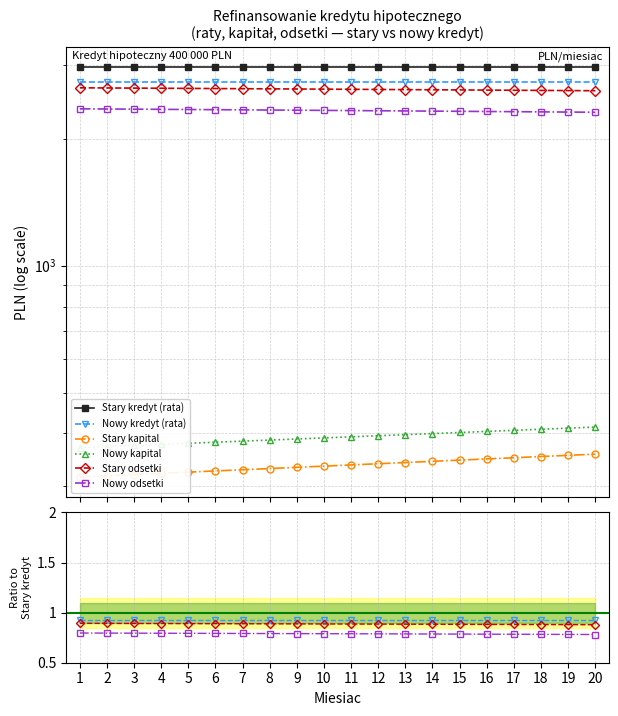

True or false: Stary kredyt (rata) has a value of 2958.5 at 14.

True